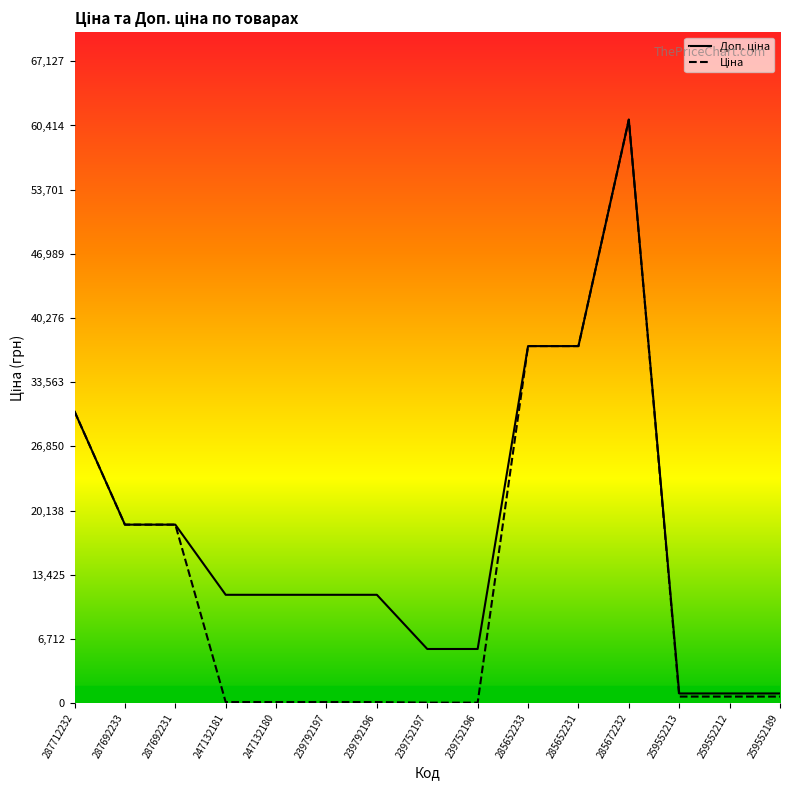

Which category has the lowest value in the Доп. ціна series?

259552213